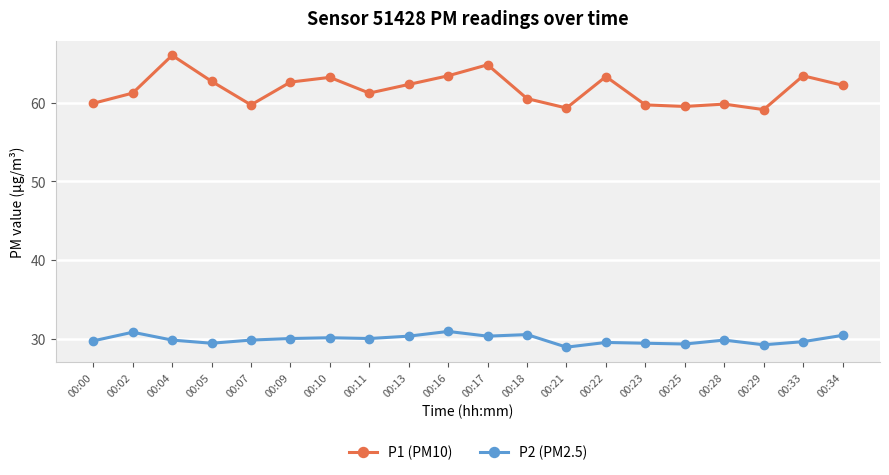

Is it true that P2 (PM2.5) equals 30.3 at 00:13?

True